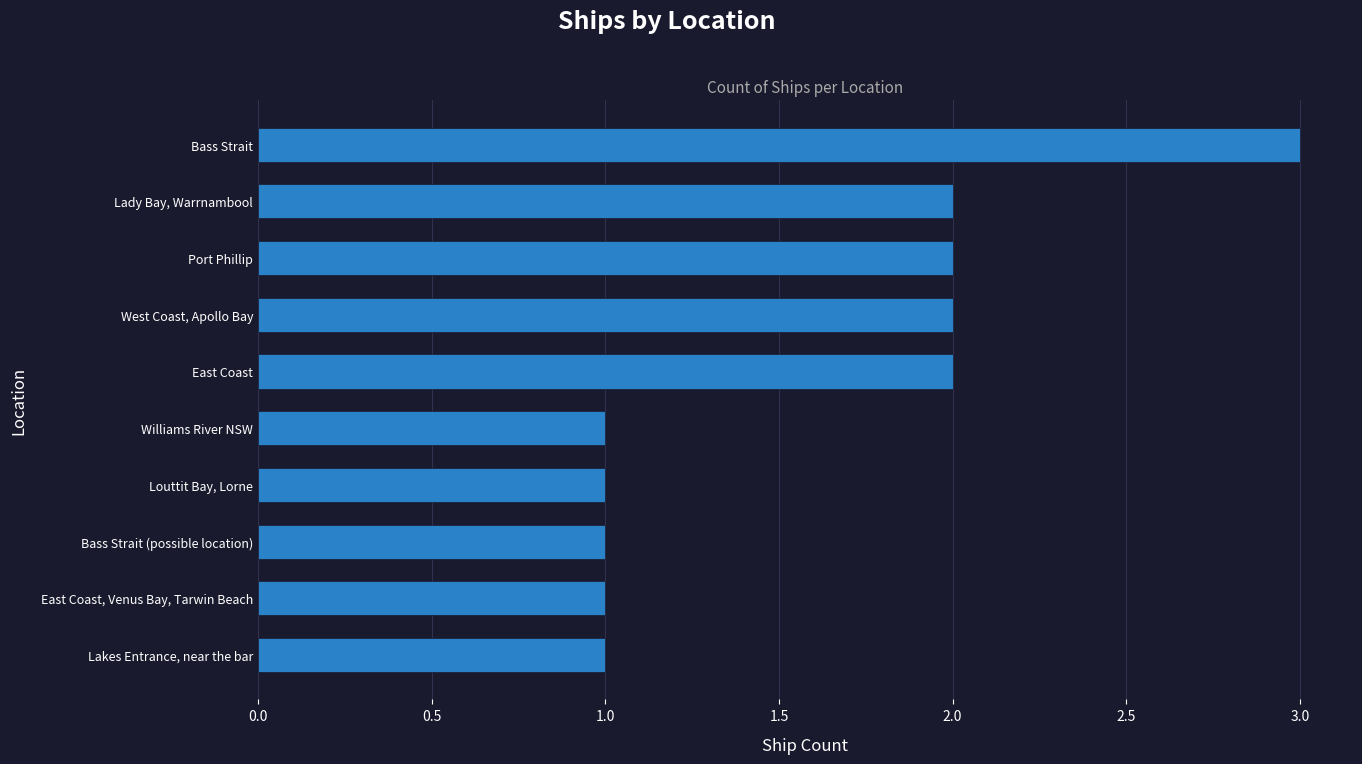

Between Bass Strait (possible location) and Port Phillip, which is larger?

Port Phillip